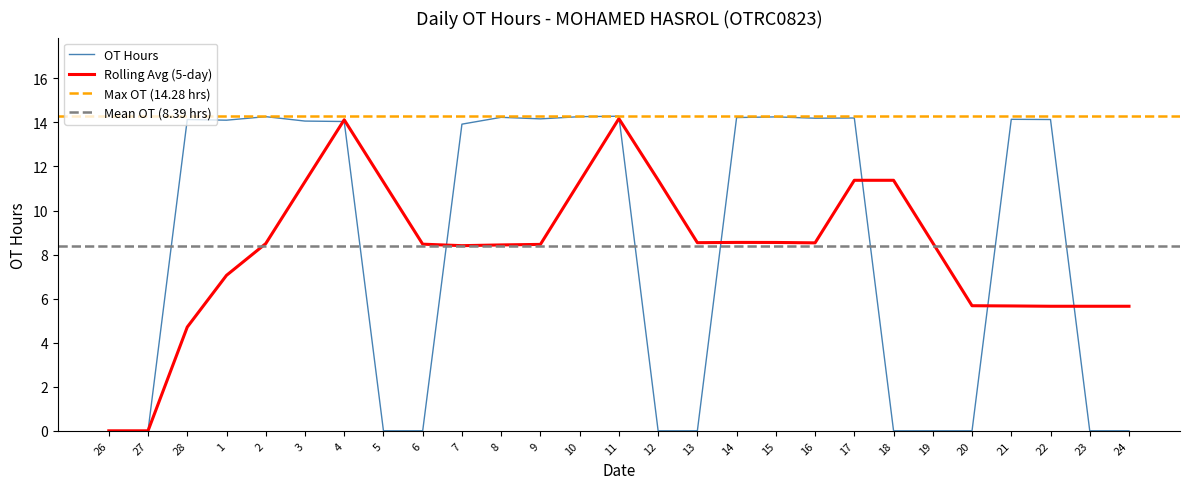

Is this an area chart (filled region under the line)?

No